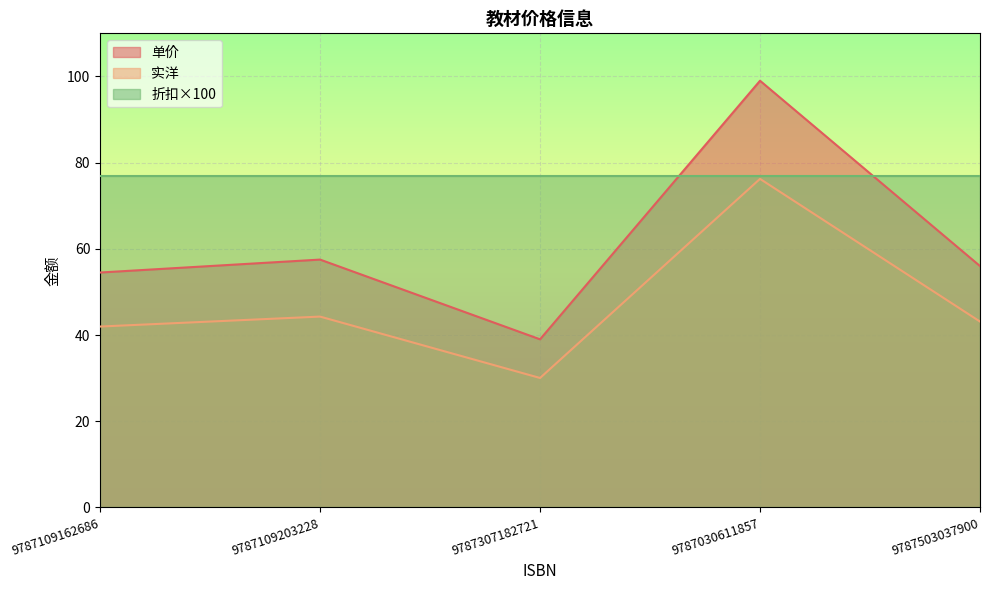

What position from the left is 9787503037900?

5